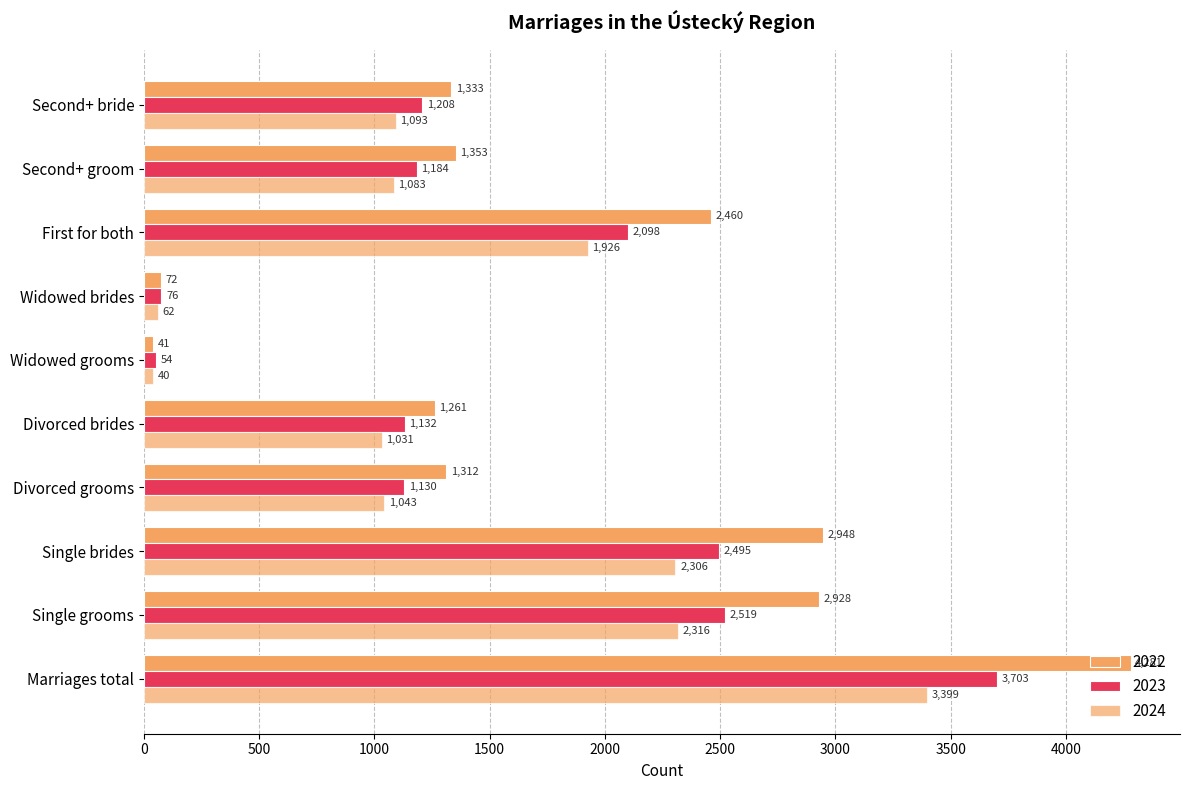

At Single brides, list the series in order from smallest to largest.

2024, 2023, 2022